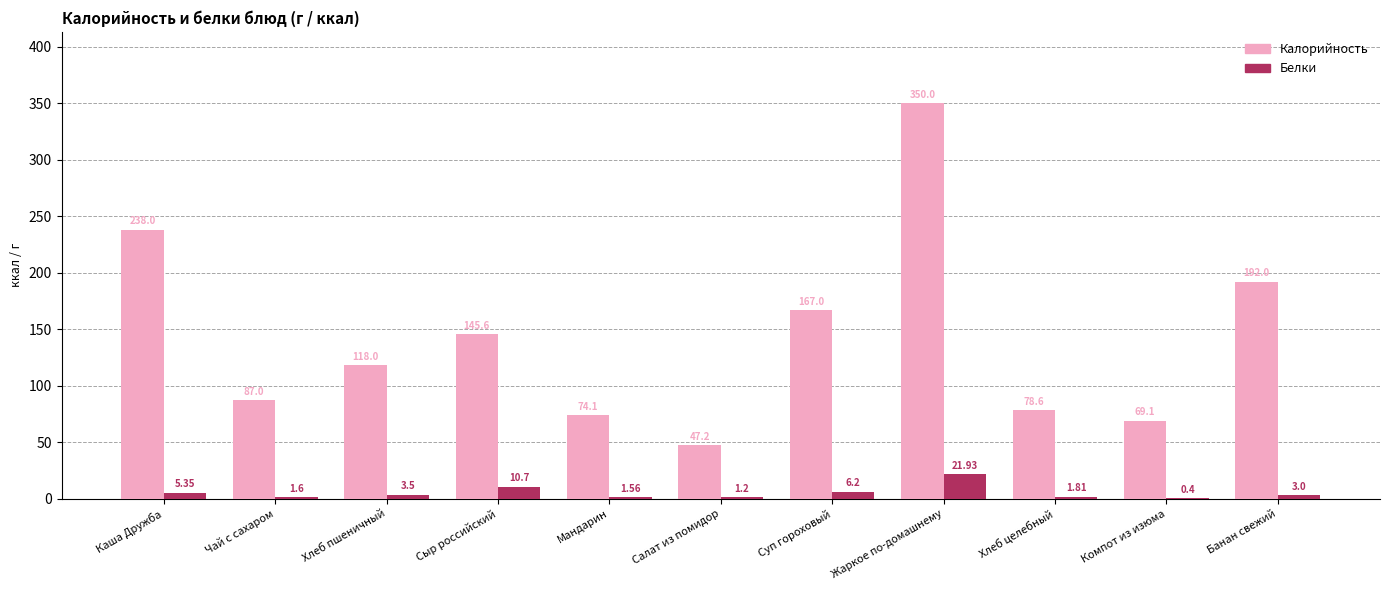

At which label is Белки closest to 11?

Сыр российский